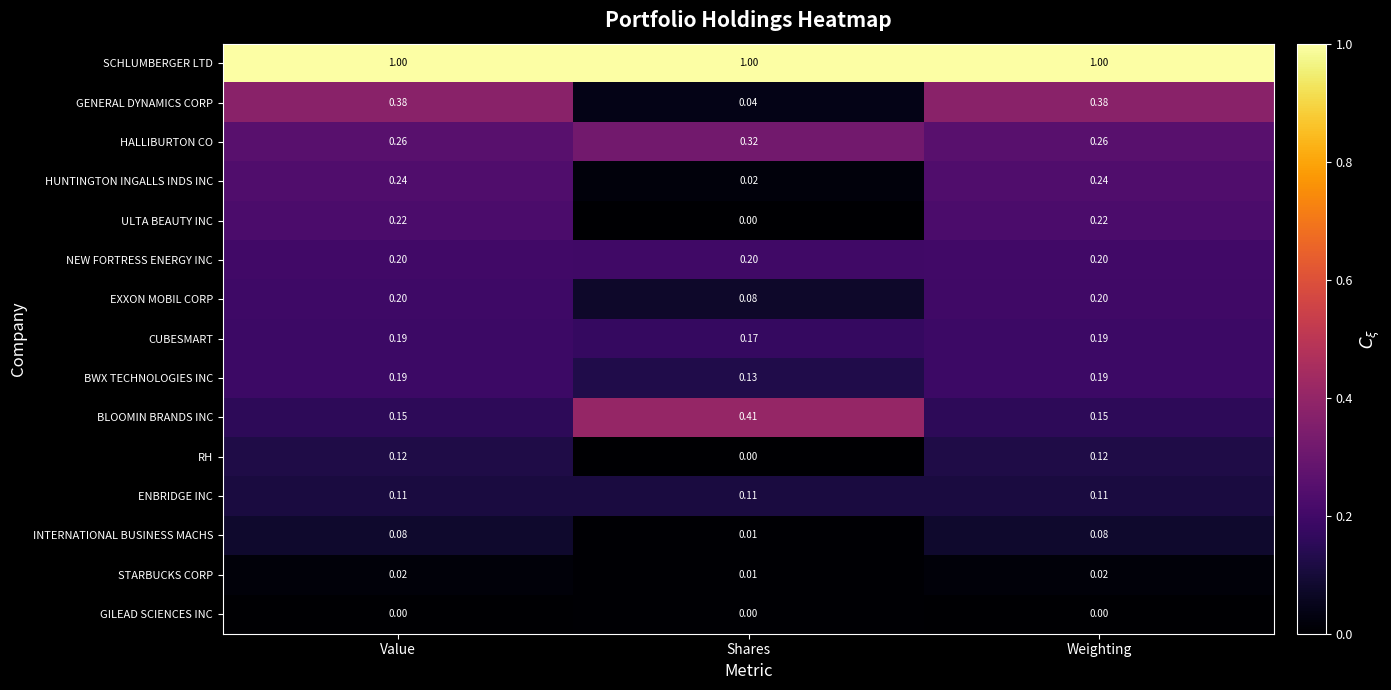

Where is HUNTINGTON INGALLS INDS INC nearest to the value 0?

Shares